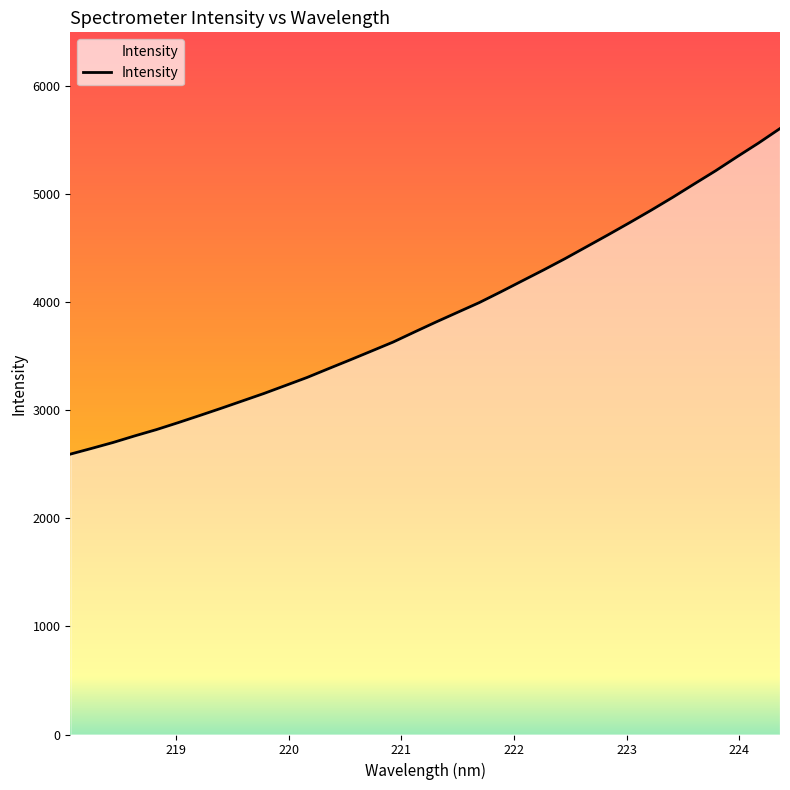

What is the maximum value shown in the chart?

5609.4